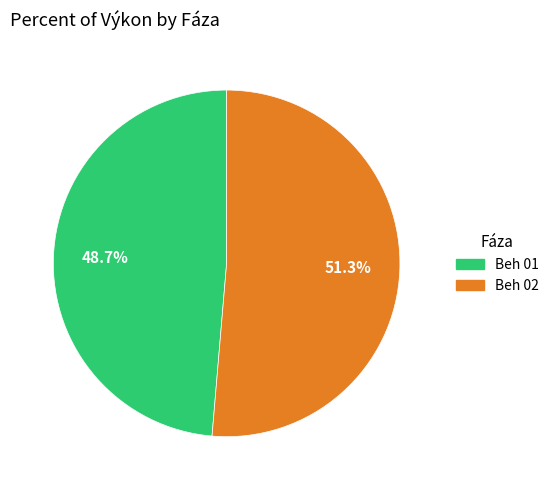

What portion of the pie excludes Beh 01?

51.3%